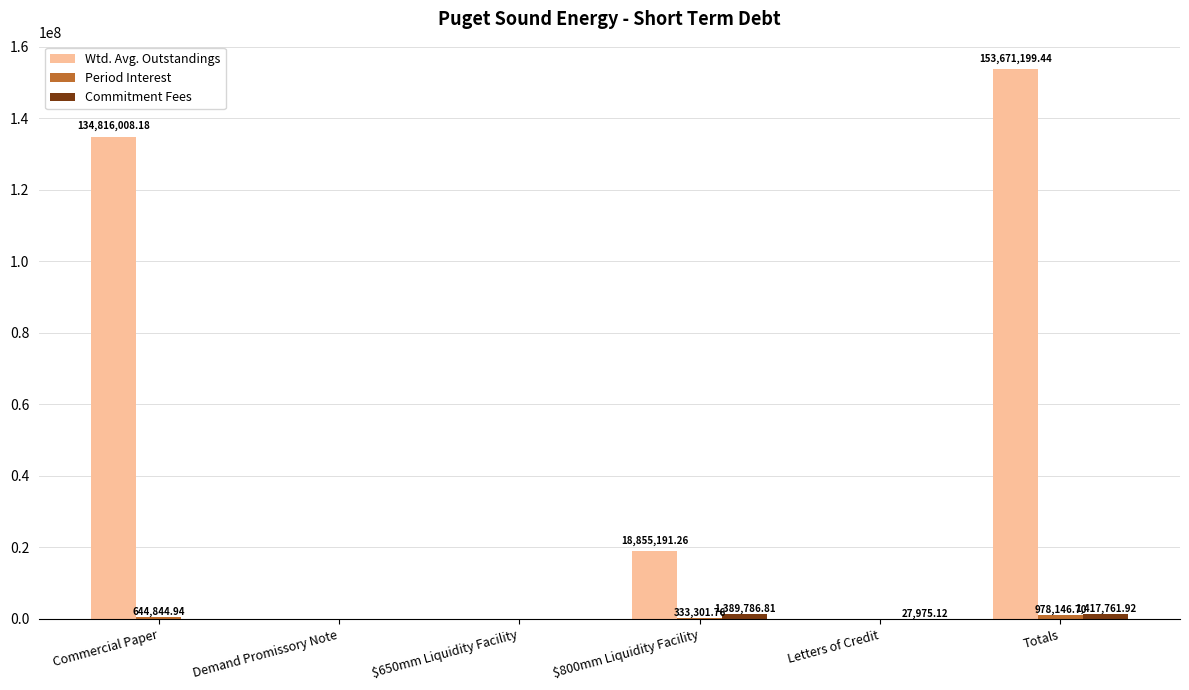

How many values in the Wtd. Avg. Outstandings series exceed 18855191?

3